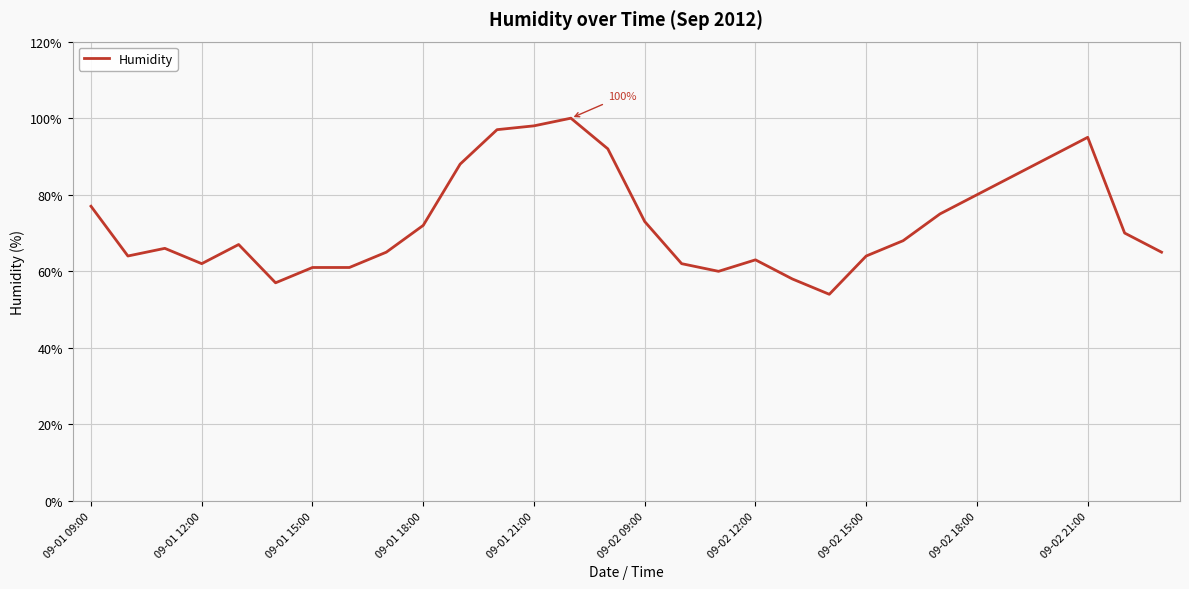

What is the smallest value displayed?

54